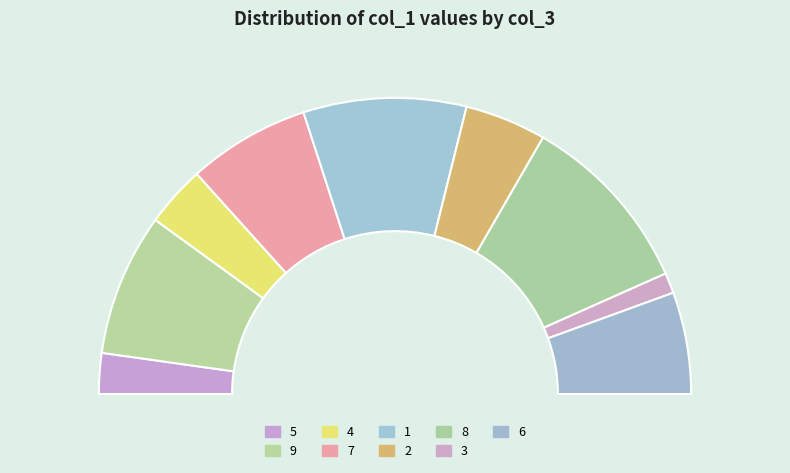

What percentage is the 5 slice, to the nearest percent?

4%